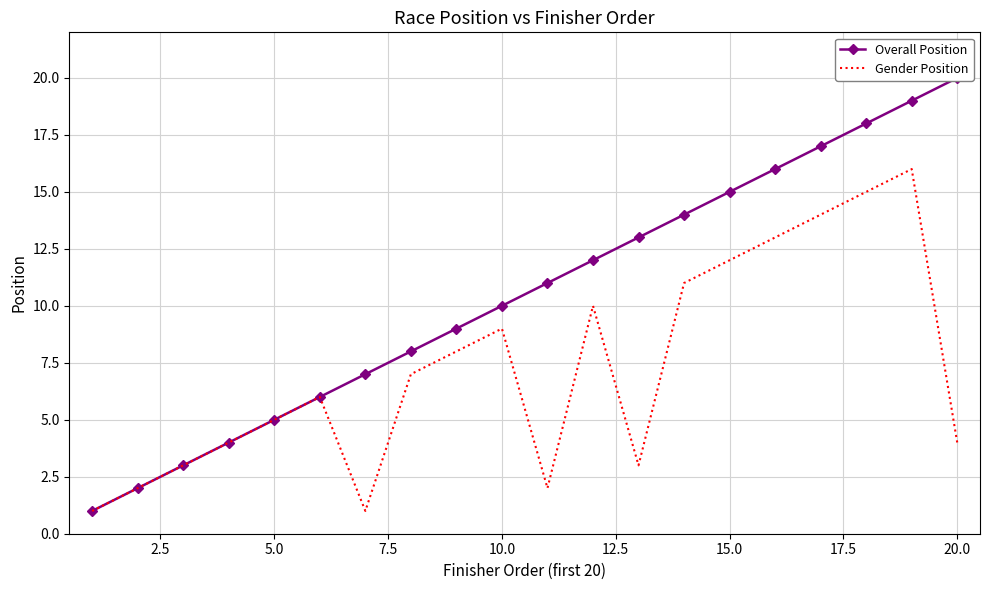

What is the value of the Gender Position point at the 2nd from the left?

2